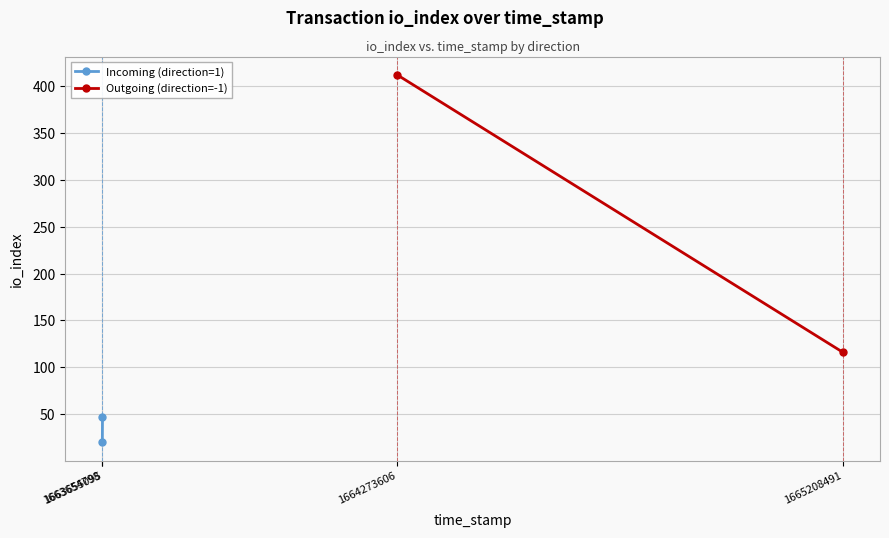

Which series has the largest total across all categories?

Outgoing (direction=-1)